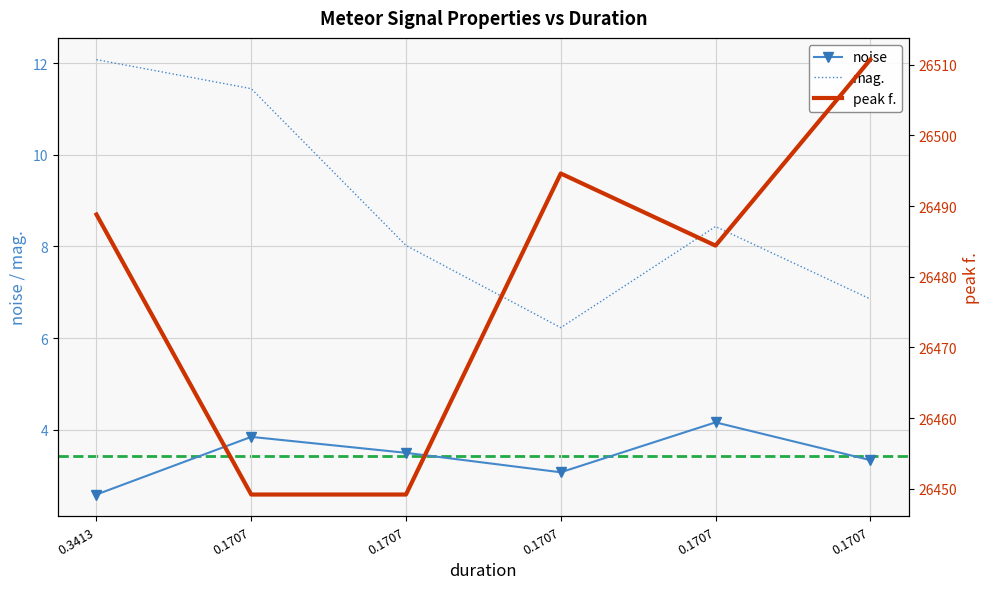

Reading left to right, extract all data points from this chart.

noise: 2.6	3.8	3.5	3.1	4.2	3.3
mag.: 12.1	11.4	8.0	6.2	8.4	6.9
peak f.: 26488.8	26449.2	26449.2	26494.6	26484.4	26510.7